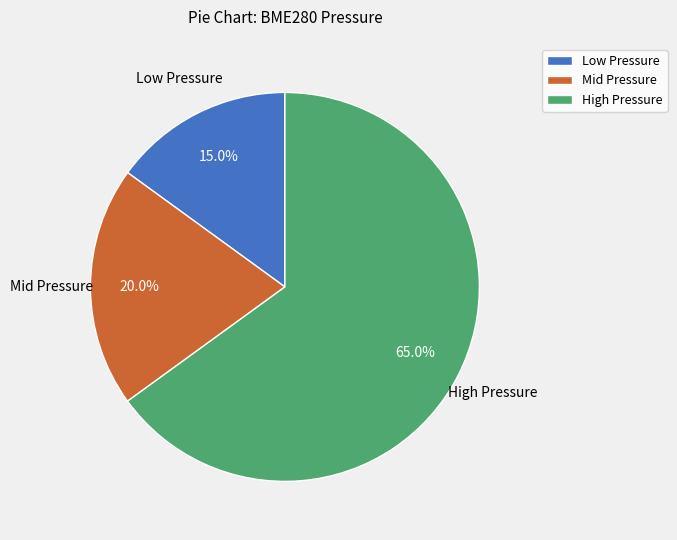

Is the sum of Mid Pressure and High Pressure greater than half?

Yes